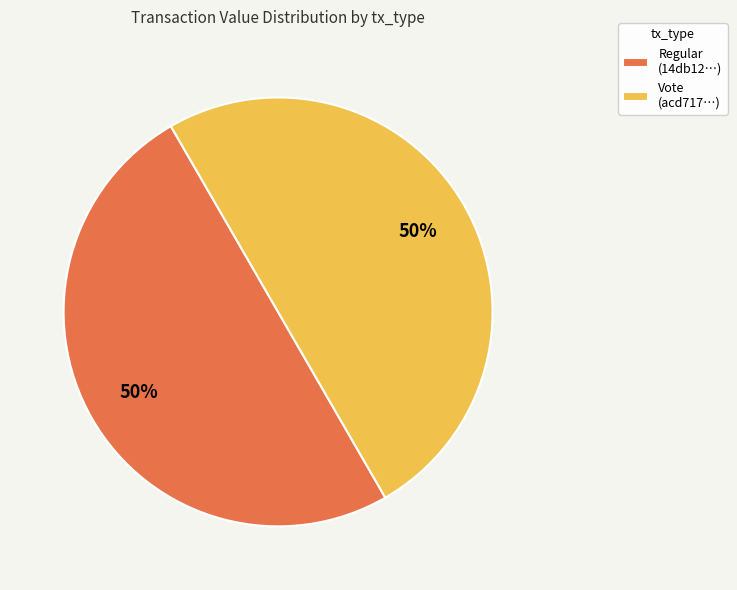

What percentage is the Vote (acd717…) slice, to the nearest percent?

50%